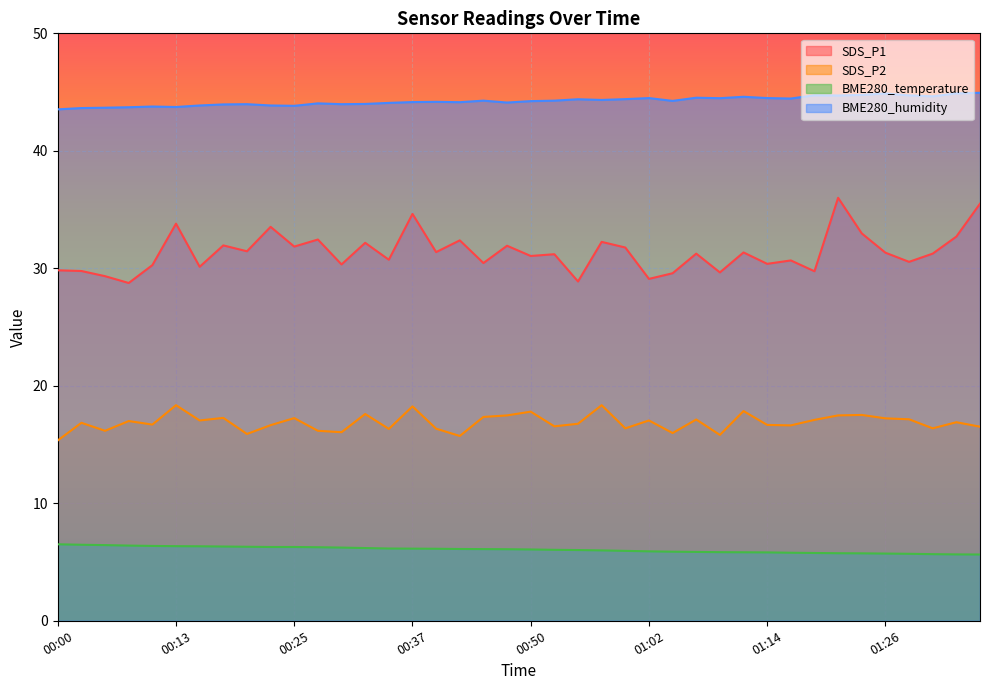

True or false: SDS_P1 and BME280_temperature cross at least once.

False